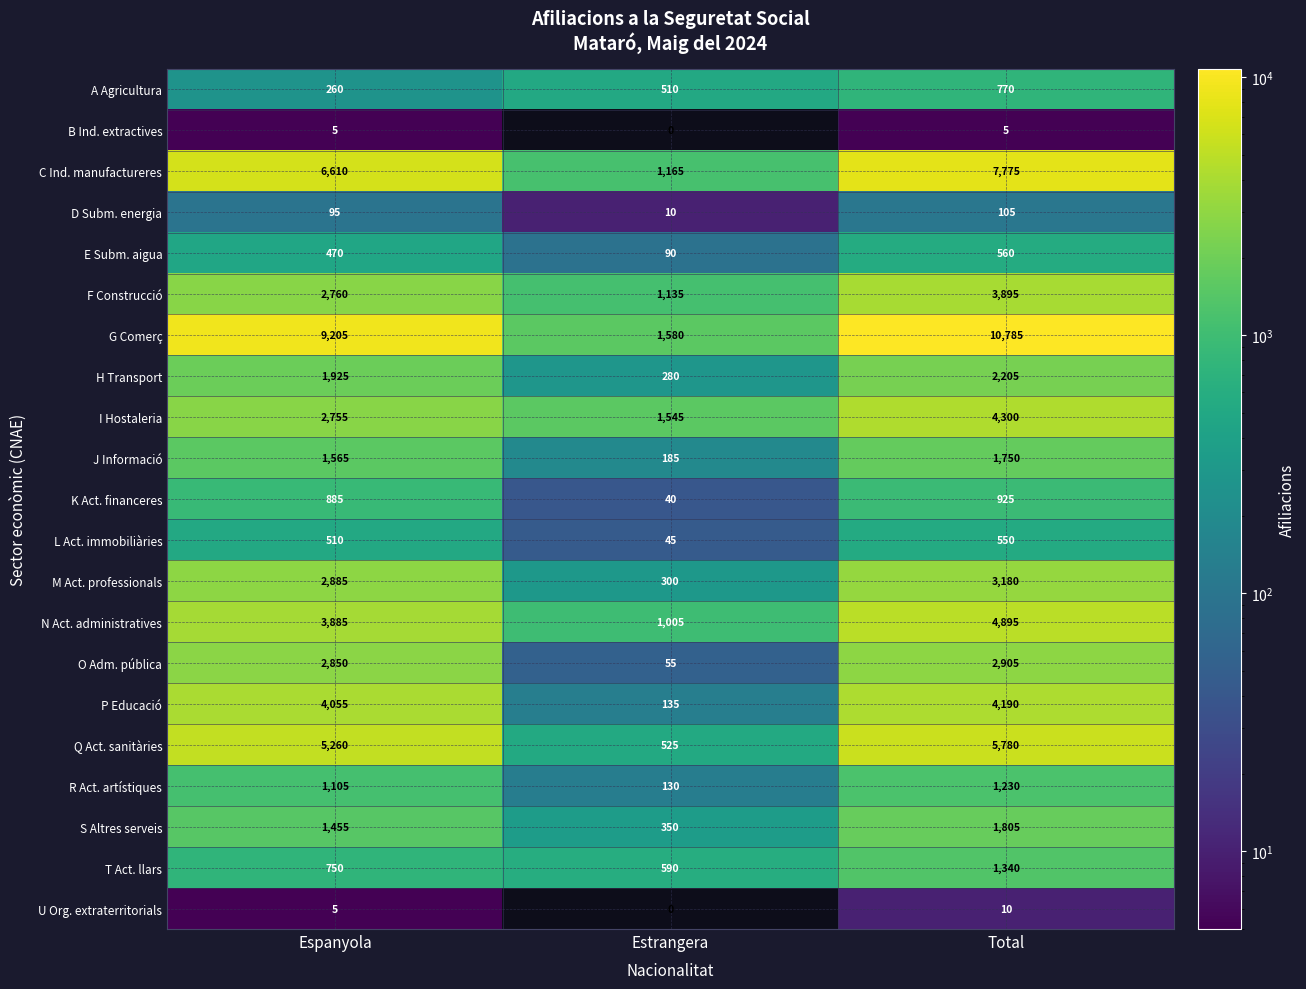

Count the number of data series in this chart.

21